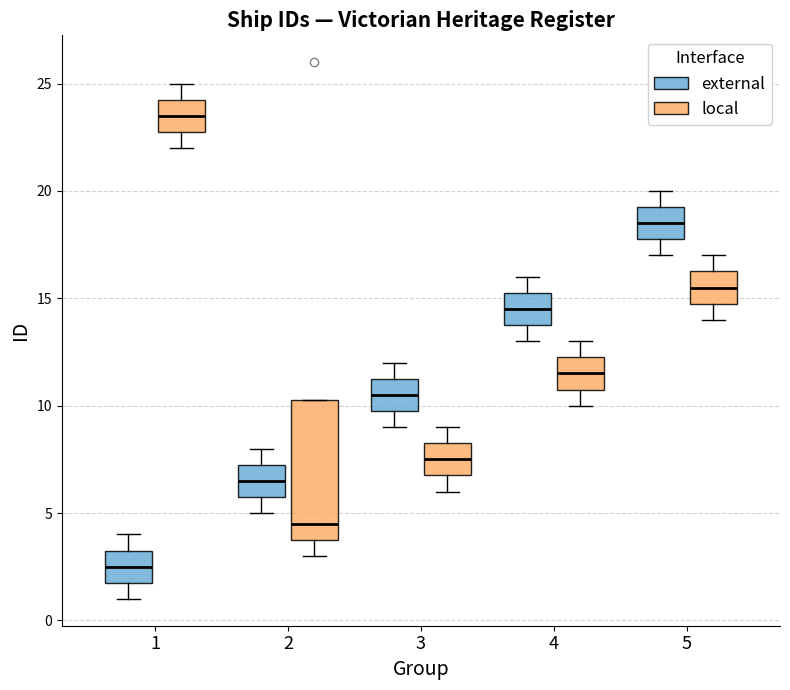

Which box has the highest median line?

1 (local)